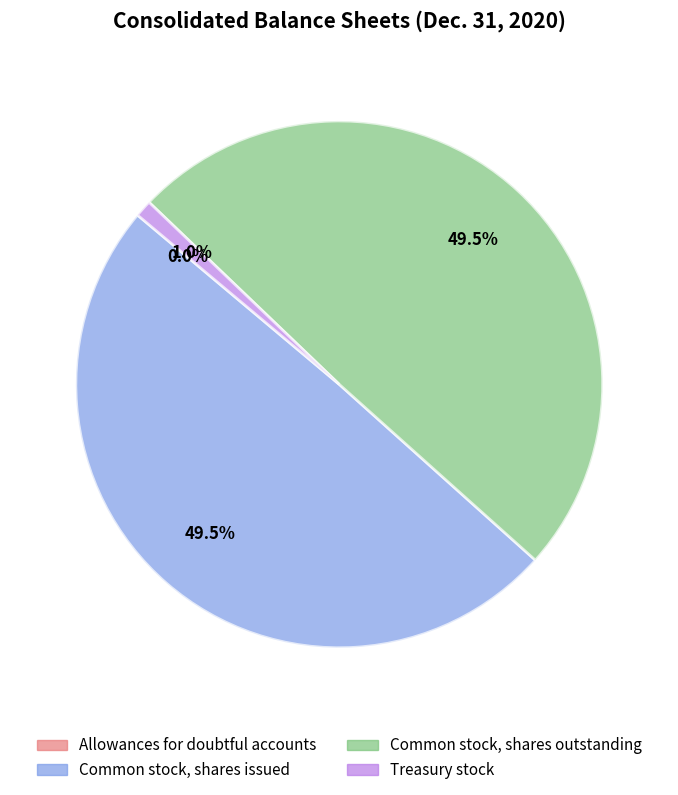

Is there any slice that represents more than half of the pie?

No